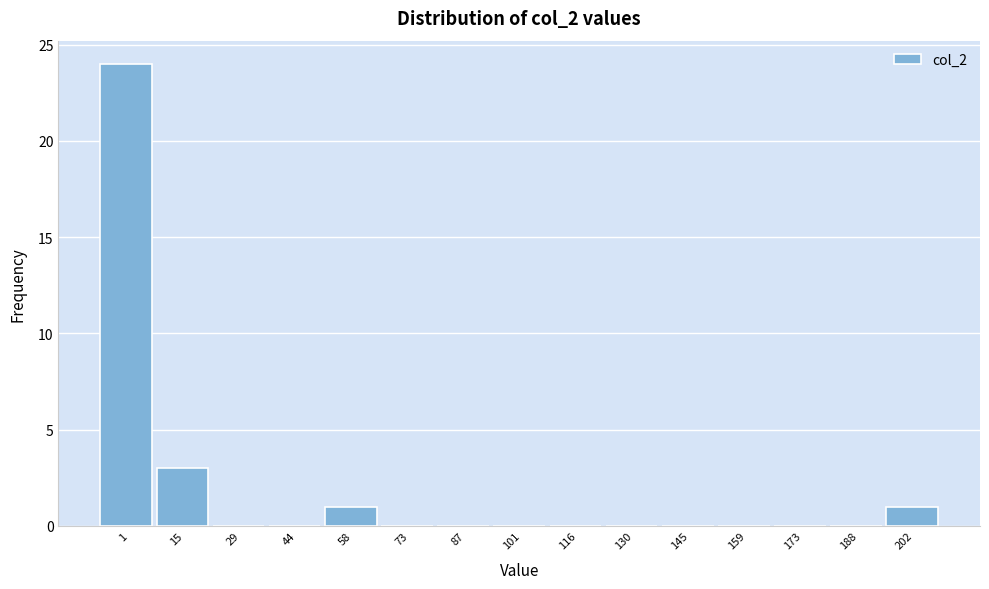

Reading left to right, extract all data points from this chart.

1=24	15=3	29=0	44=0	58=1	73=0	87=0	101=0	116=0	130=0	145=0	159=0	173=0	188=0	202=1